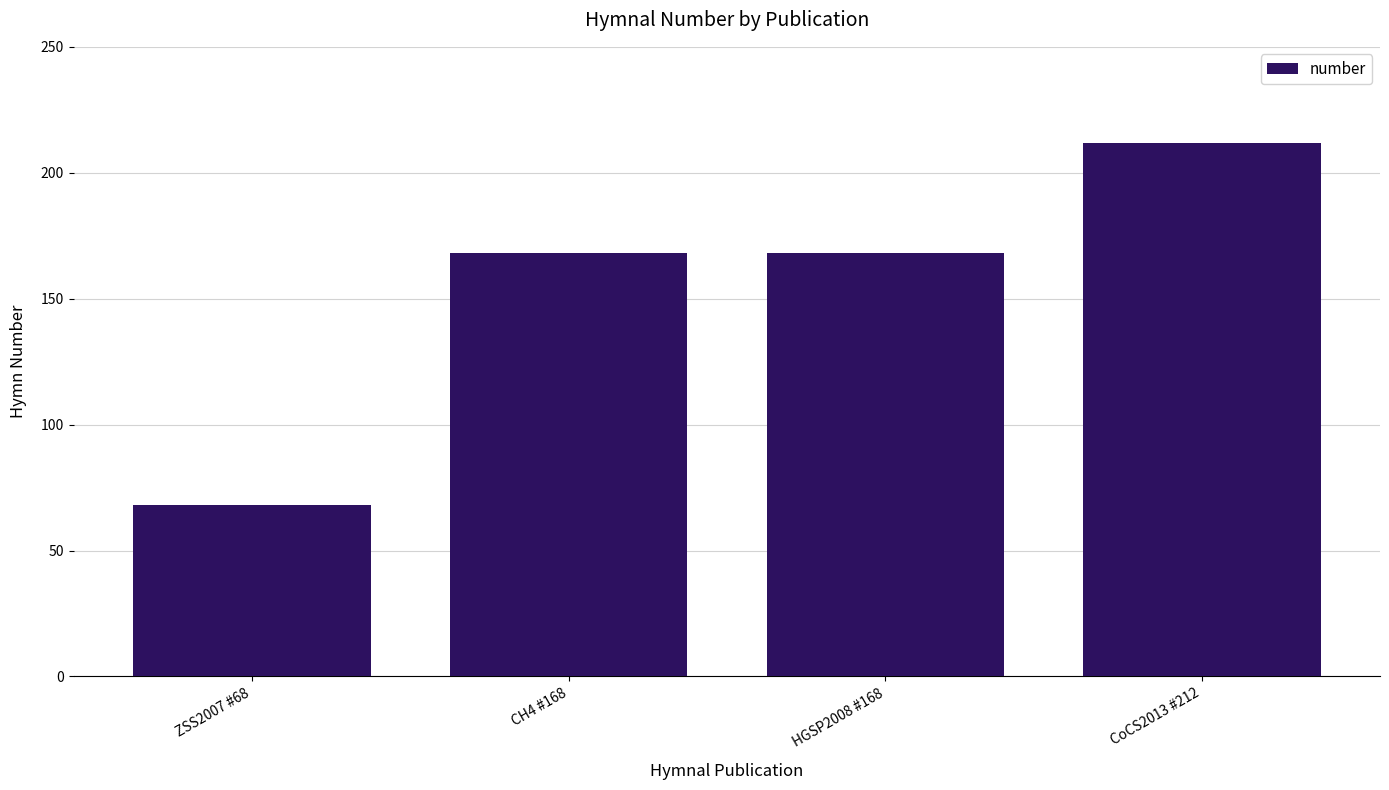

The value at ZSS2007 #68 is 68. True or false?

True